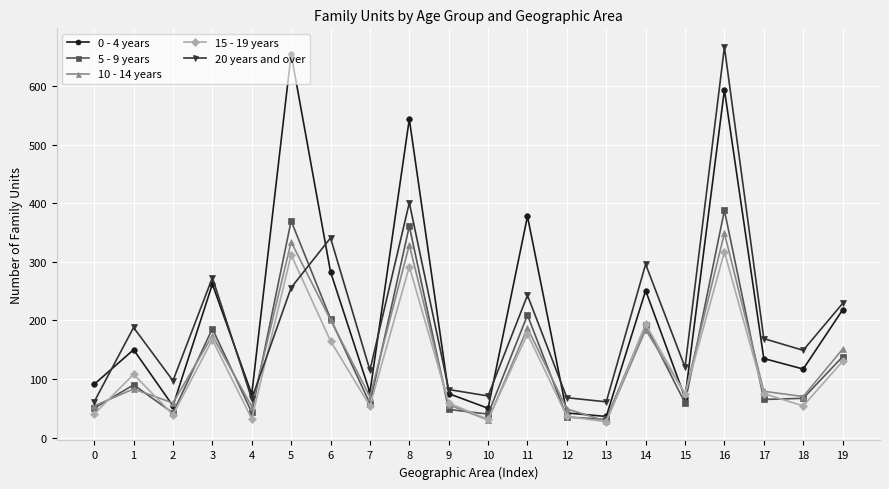

At which category is the sum across all series the highest?

16